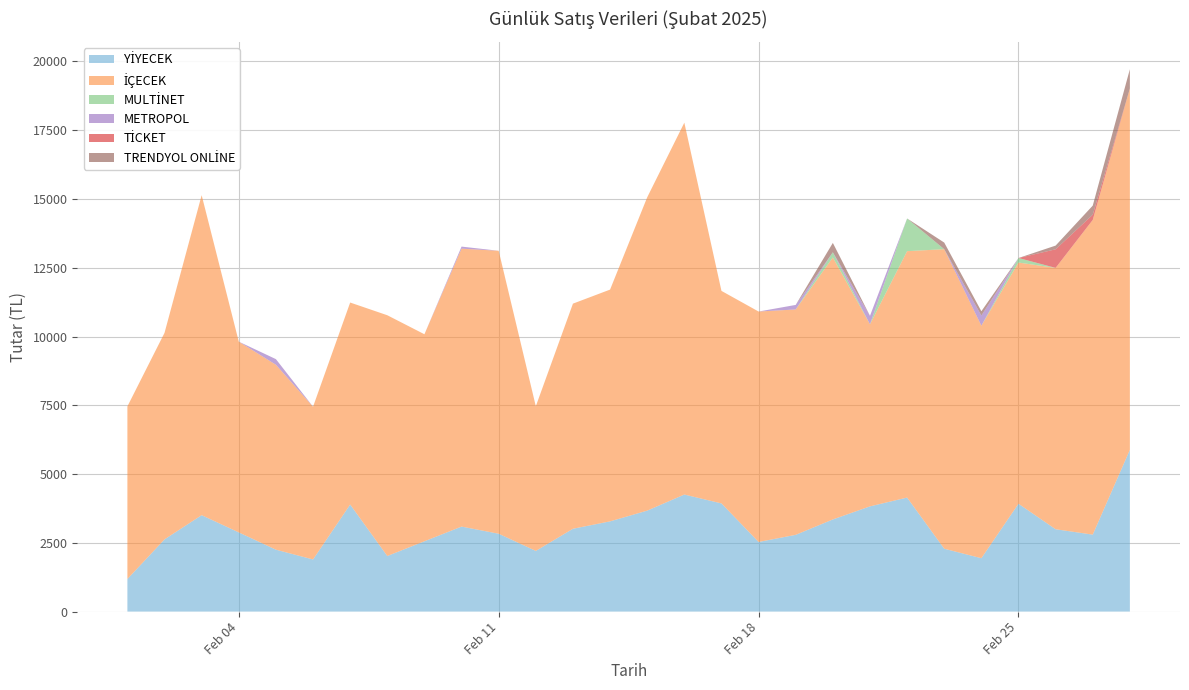

Reading left to right, transcribe all the data shown in this chart.

YİYECEK: 1184.0	2625.0	3505.0	2878.3	2250.0	1894.8	3891.2	2020.0	2555.8	3090.0	2830.0	2205.0	3010.8	3280.0	3670.3	4255.0	3932.5	2530.8	2790.0	3350.0	3825.0	4145.0	2285.0	1940.0	3920.0	2993.2	2797.5	5880.0
İÇECEK: 6276.4	7509.4	11633.9	6935.7	6723.3	5553.7	7344.9	8754.0	7527.2	10104.9	10288.0	5260.5	8185.2	8426.5	11391.2	13520.5	7727.0	8378.1	8194.5	9524.0	6620.5	8959.0	10891.0	8454.0	8770.0	9503.4	11442.5	13139.5
MULTİNET: 0.0	0.0	0.0	0.0	0.0	0.0	0.0	0.0	0.0	0.0	0.0	0.0	0.0	0.0	0.0	0.0	0.0	0.0	0.0	190.0	0.0	1189.0	0.0	0.0	165.0	0.0	0.0	0.0
METROPOL: 0.0	0.0	0.0	0.0	205.0	0.0	0.0	0.0	0.0	75.0	0.0	0.0	0.0	0.0	0.0	0.0	0.0	0.0	165.0	0.0	307.5	0.0	0.0	370.0	0.0	0.0	0.0	0.0
TİCKET: 0.0	0.0	0.0	0.0	0.0	0.0	0.0	0.0	0.0	0.0	0.0	0.0	0.0	0.0	0.0	0.0	0.0	0.0	0.0	0.0	0.0	0.0	0.0	0.0	0.0	675.0	190.0	0.0
TRENDYOL ONLİNE: 0.0	0.0	0.0	0.0	0.0	0.0	0.0	0.0	0.0	0.0	0.0	0.0	0.0	0.0	0.0	0.0	0.0	0.0	0.0	340.0	0.0	0.0	240.0	155.0	0.0	135.0	330.0	700.0